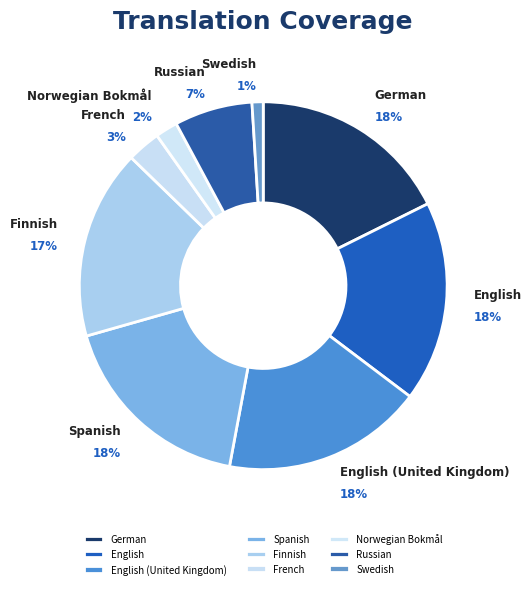

Combined, do English (United Kingdom) and Russian account for over 50%?

No